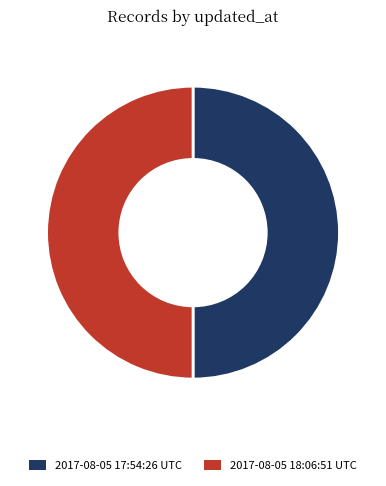

Is the sum of 2017-08-05 18:06:51 UTC and 2017-08-05 17:54:26 UTC greater than half?

Yes